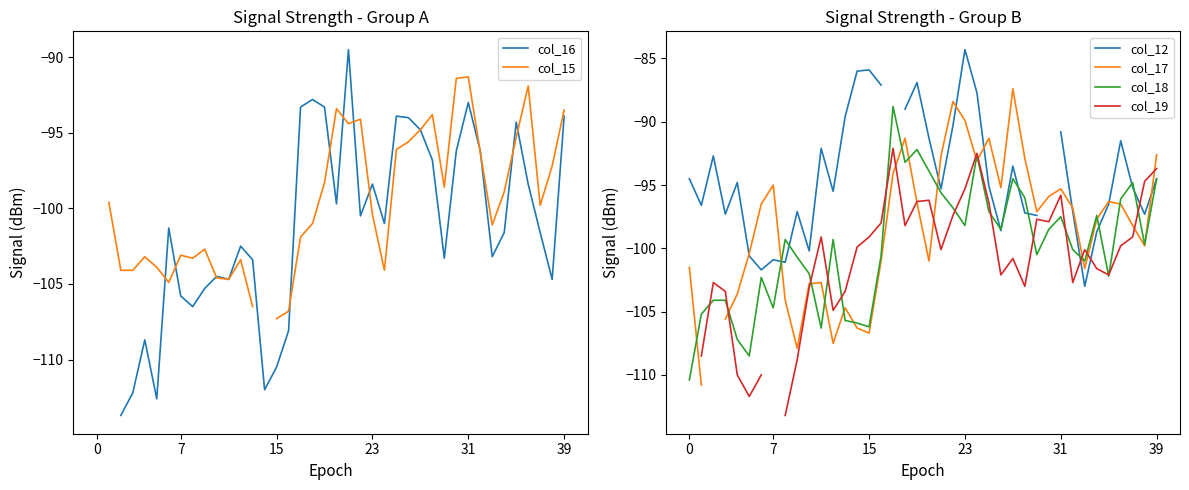

Which series has the widest spread of values?

col_16